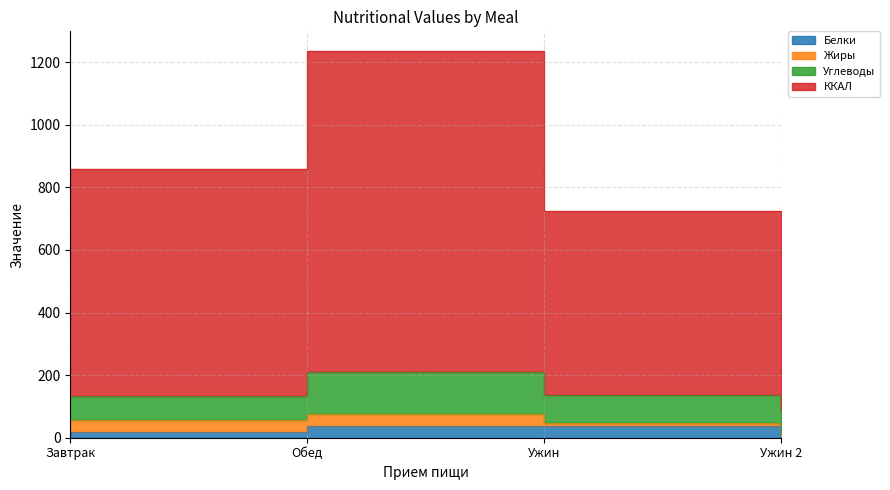

True or false: ККАЛ has more than 1 interior local peaks.

False